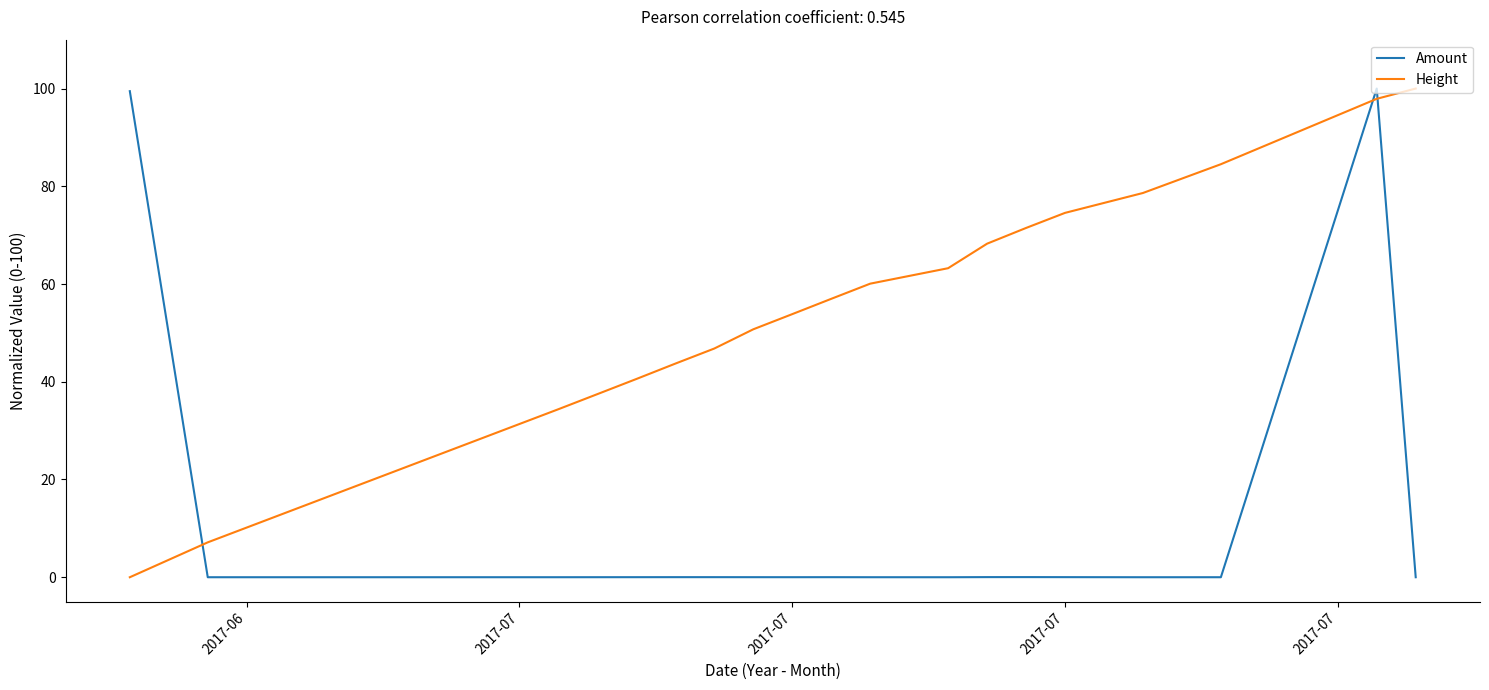

What is the greatest value displayed?

100.0